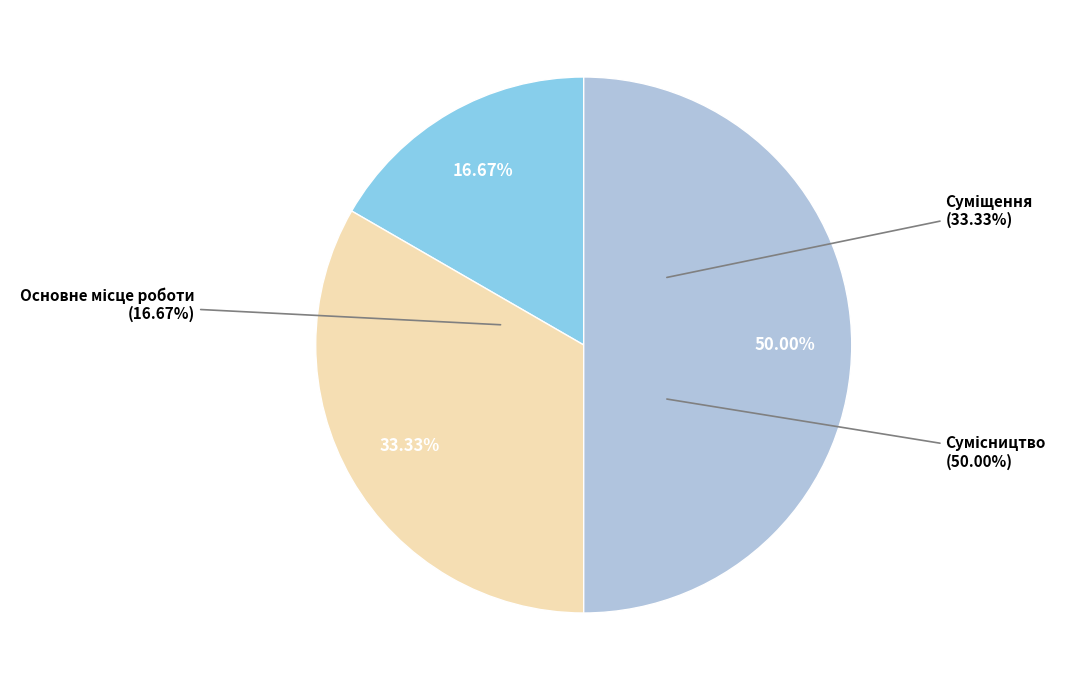

Count the number of slices in the pie.

3